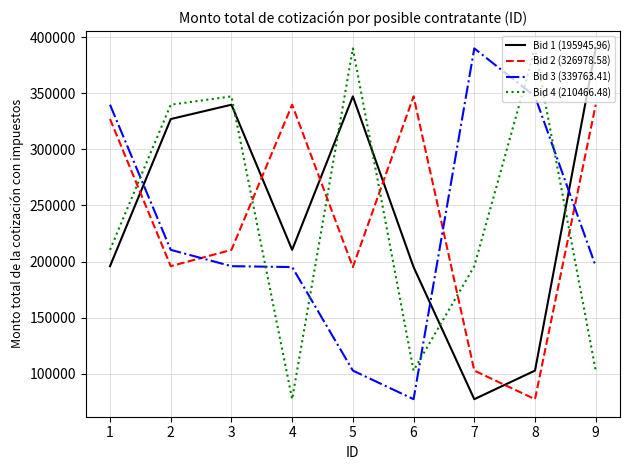

At 5, list the series in order from smallest to largest.

Bid 3 (339763.41), Bid 2 (326978.58), Bid 1 (195945.96), Bid 4 (210466.48)